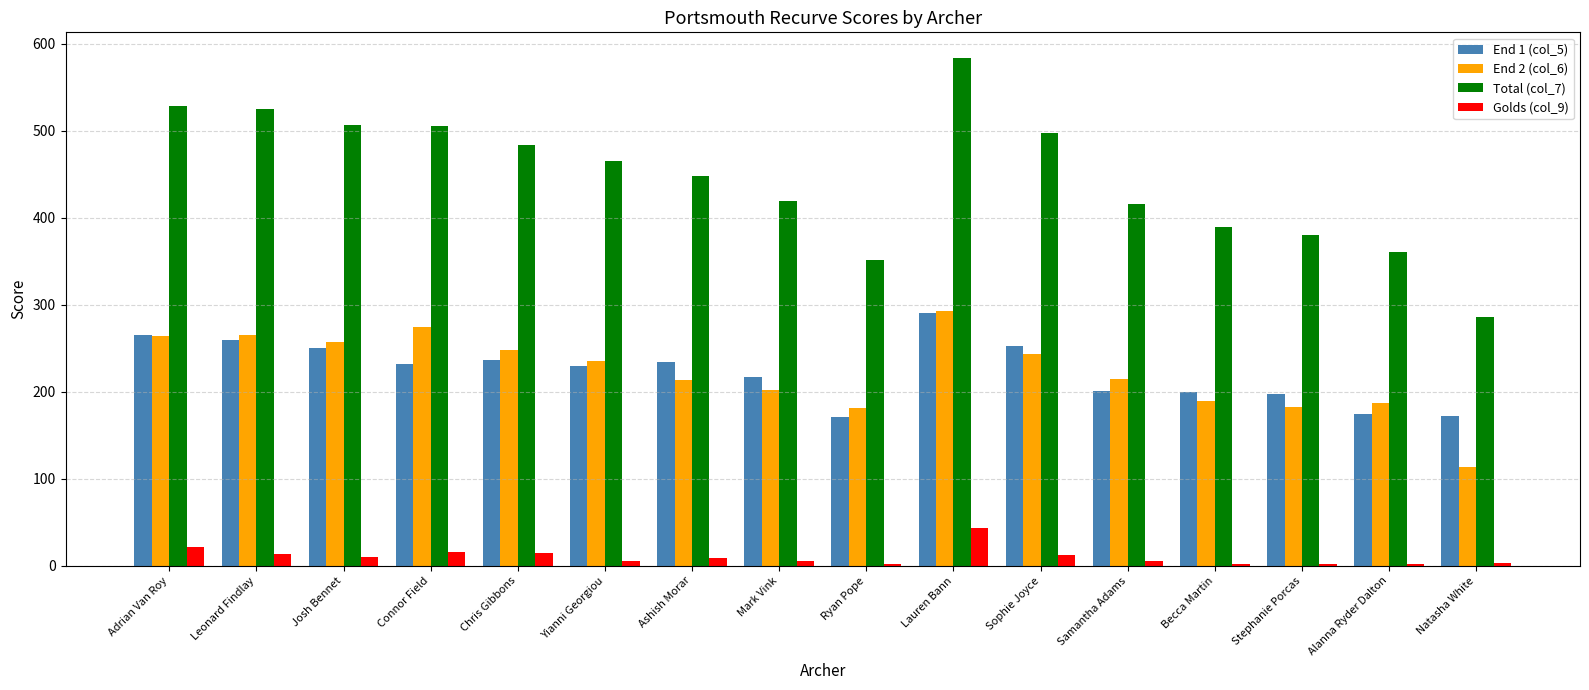

What is the difference between the Total (col_7) values at Chris Gibbons and Leonard Findlay?

41